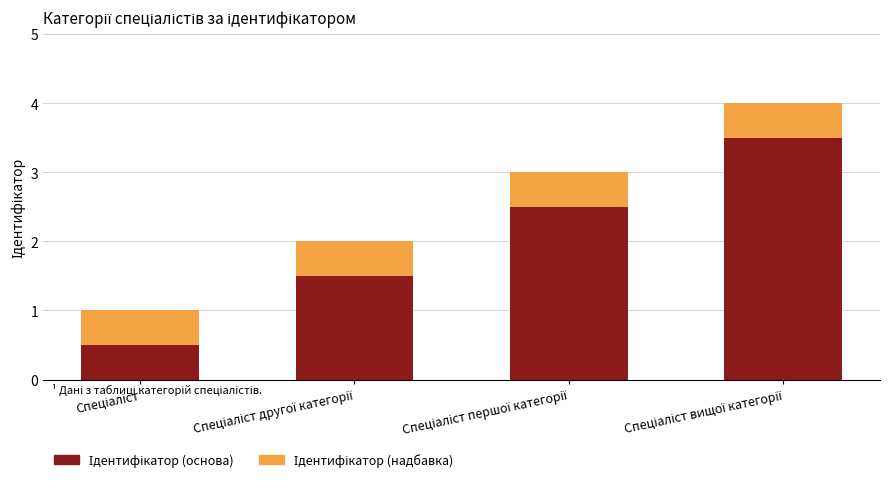

What is the difference between the second highest and minimum values in the Ідентифікатор (основа) series?

2.0